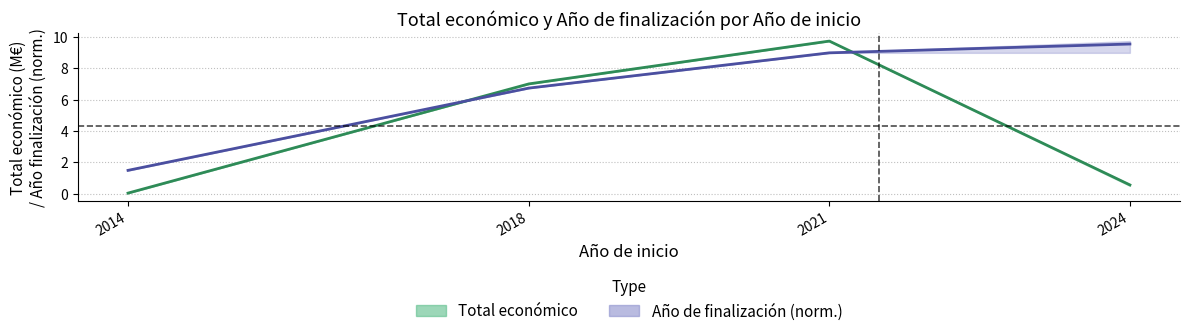

What is the total value across all series at 2018?

13.7